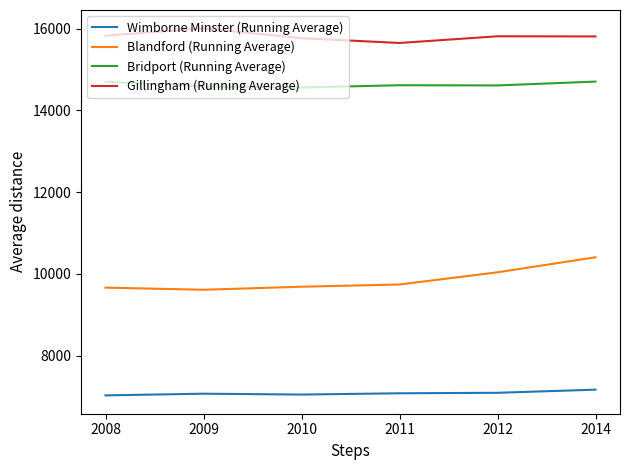

What is the sum of the Bridport (Running Average) values at 2010 and 2011?

29176